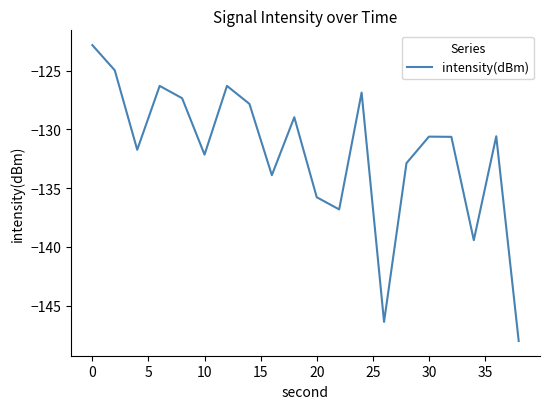

What is the difference between the maximum and second lowest values?

23.5